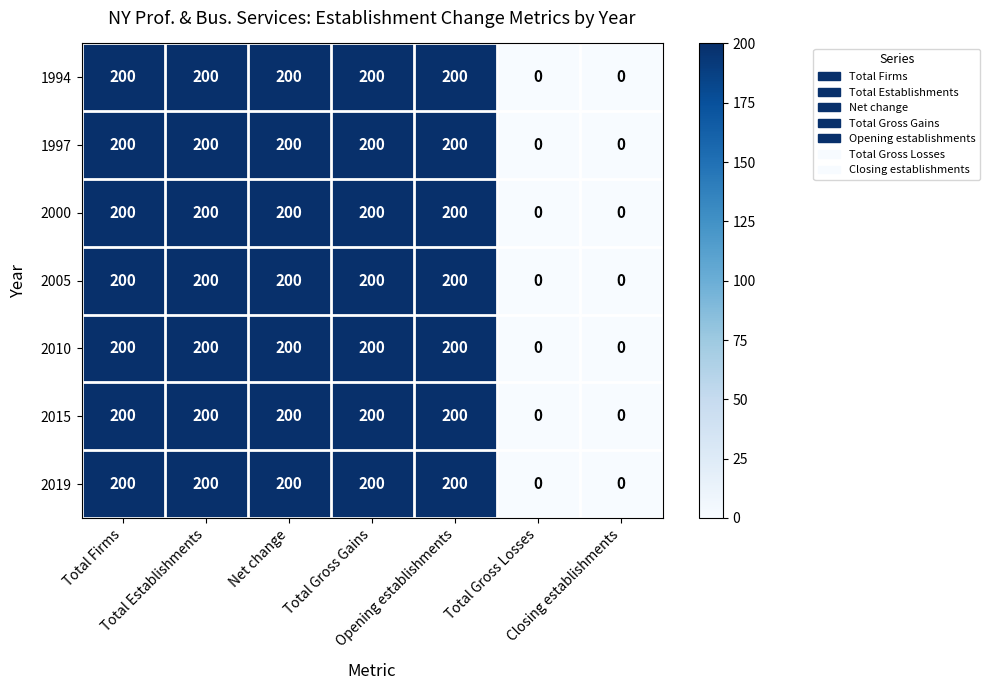

How many 2000 values are between 0 and 200?

7